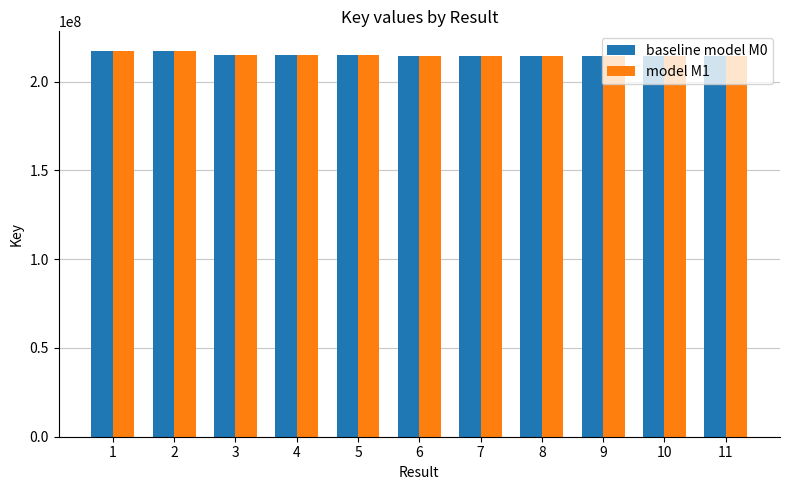

Where does the model M1 series first go above 214688152?

1